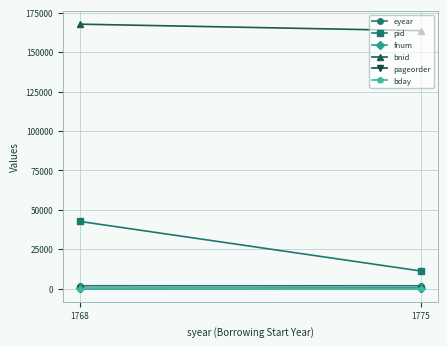

Rank the categories by bday value from highest to lowest.

1775, 1768